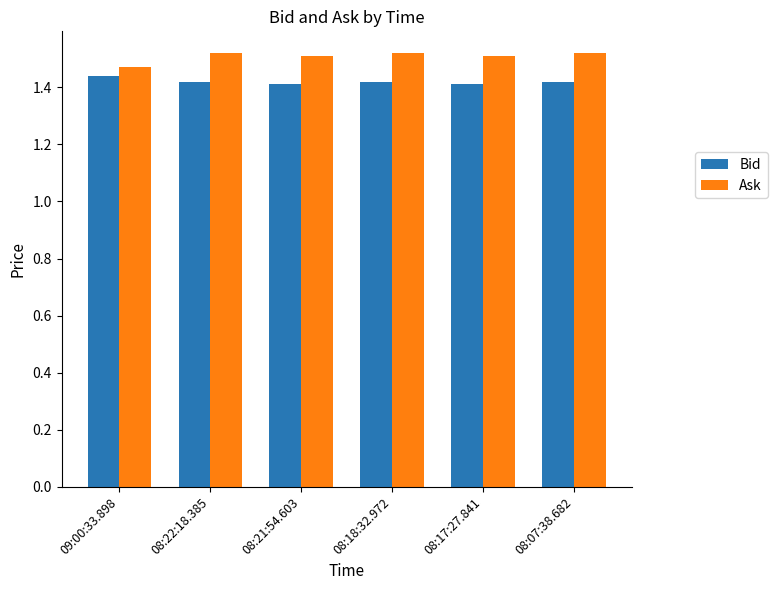

True or false: Bid has a value of 1.4 at 09:00:33.898.

True